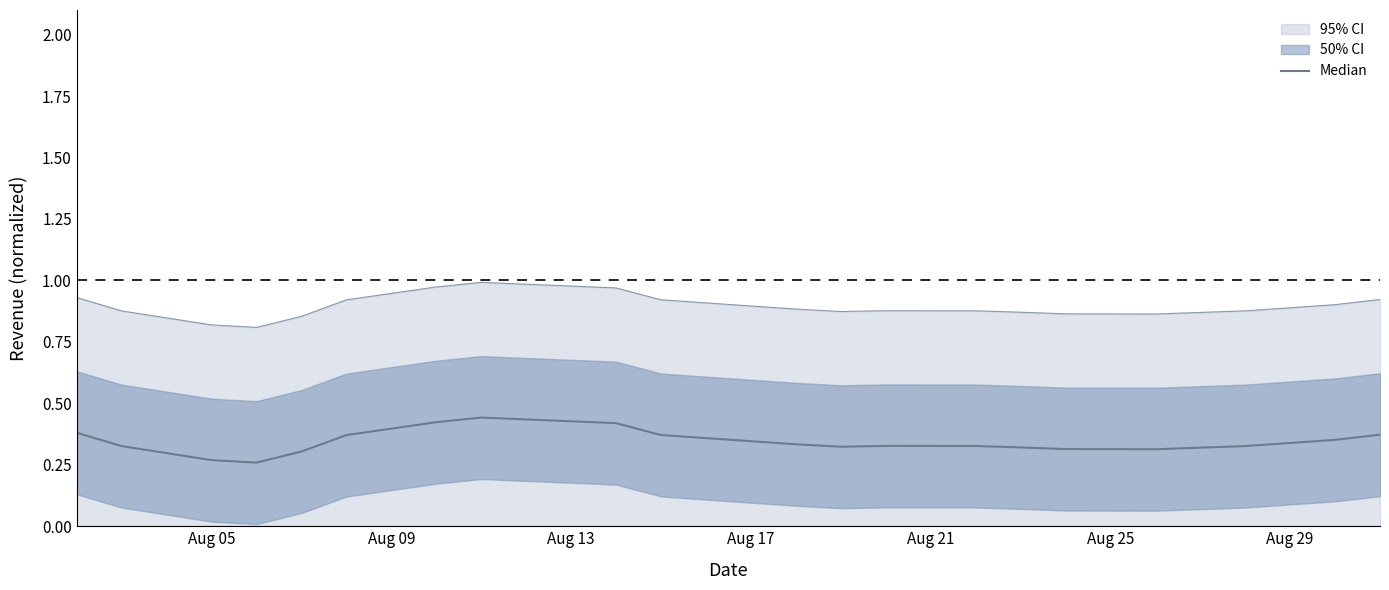

How many categories are shown in the chart?

20